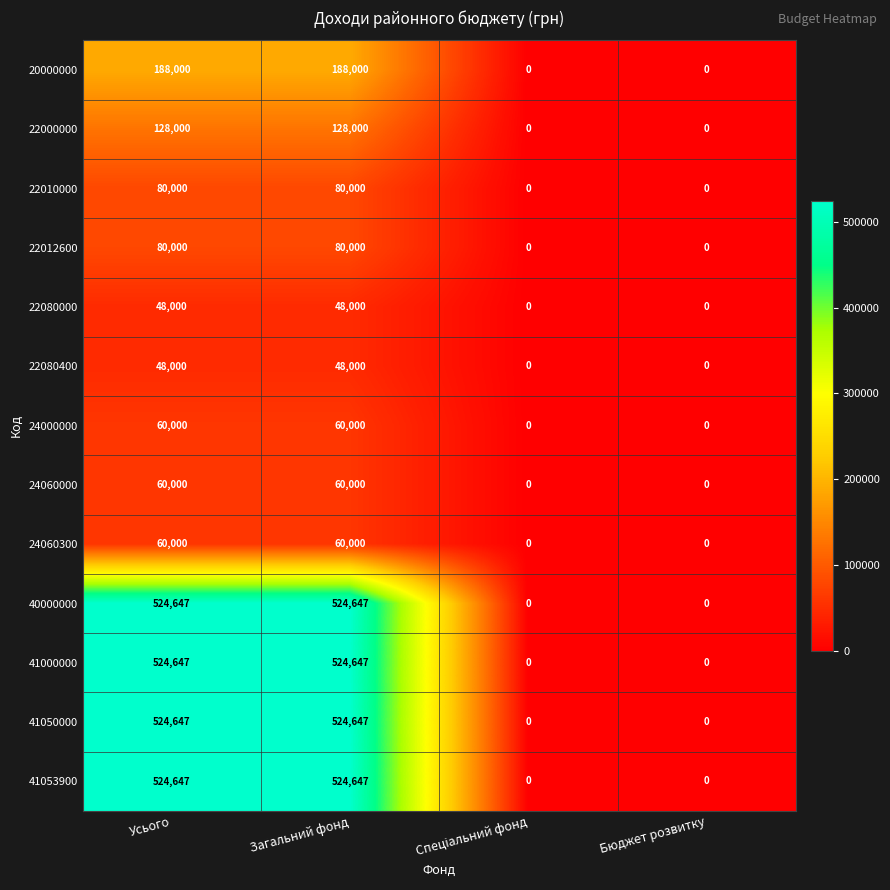

What is the spread (max minus min) of values at Усього?

476647